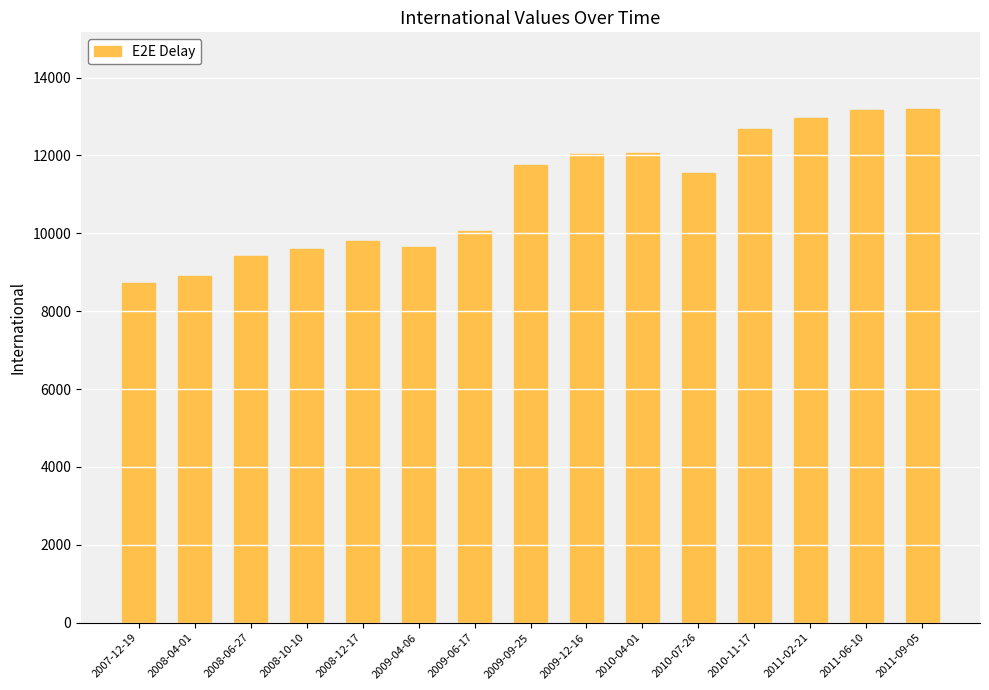

The chart shows a value of 8504 at 2011-06-10. True or false?

False